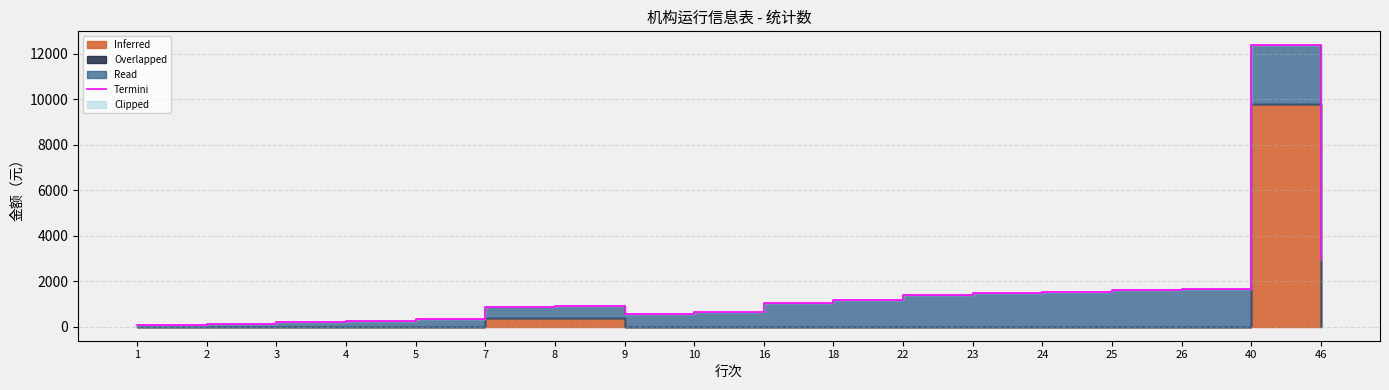

The value at 7 is 849.1. True or false?

True